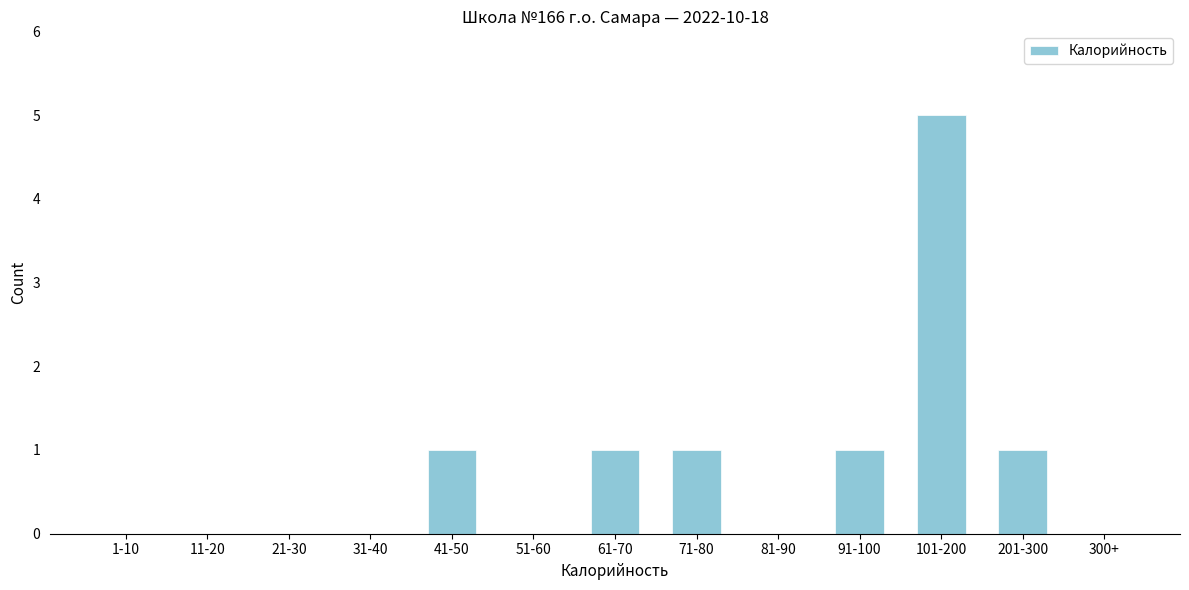

Reading left to right, what are all the values shown in this chart?

1-10=0	11-20=0	21-30=0	31-40=0	41-50=1	51-60=0	61-70=1	71-80=1	81-90=0	91-100=1	101-200=5	201-300=1	300+=0